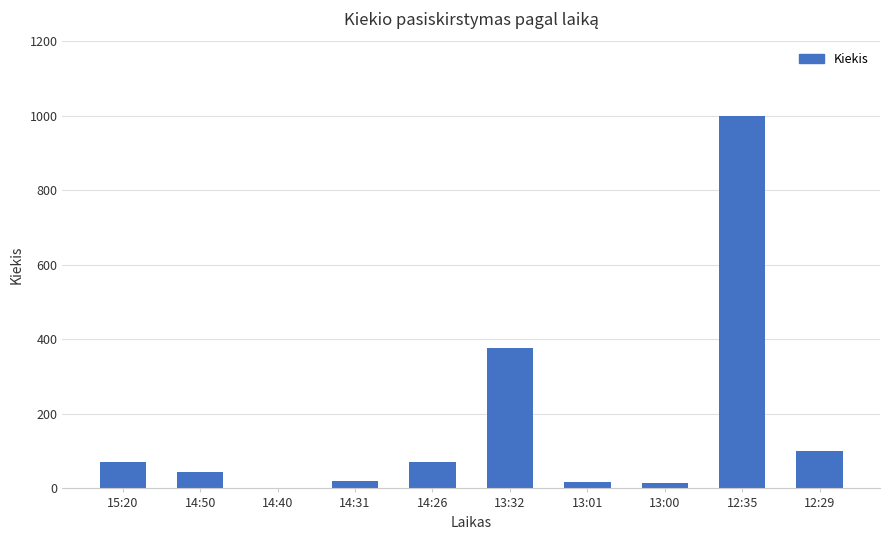

The chart shows a value of 2 at 14:40. True or false?

True